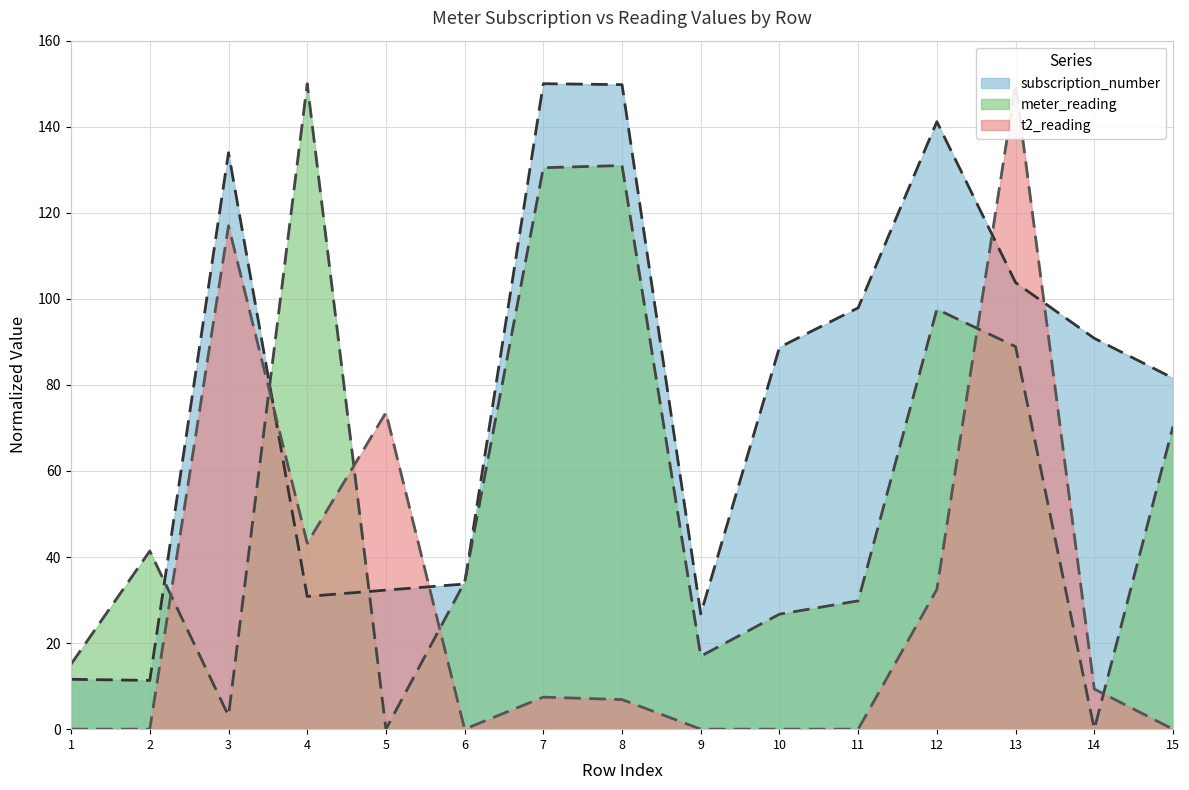

Which series ends up on top after the final intersection of meter_reading and subscription_number?

subscription_number